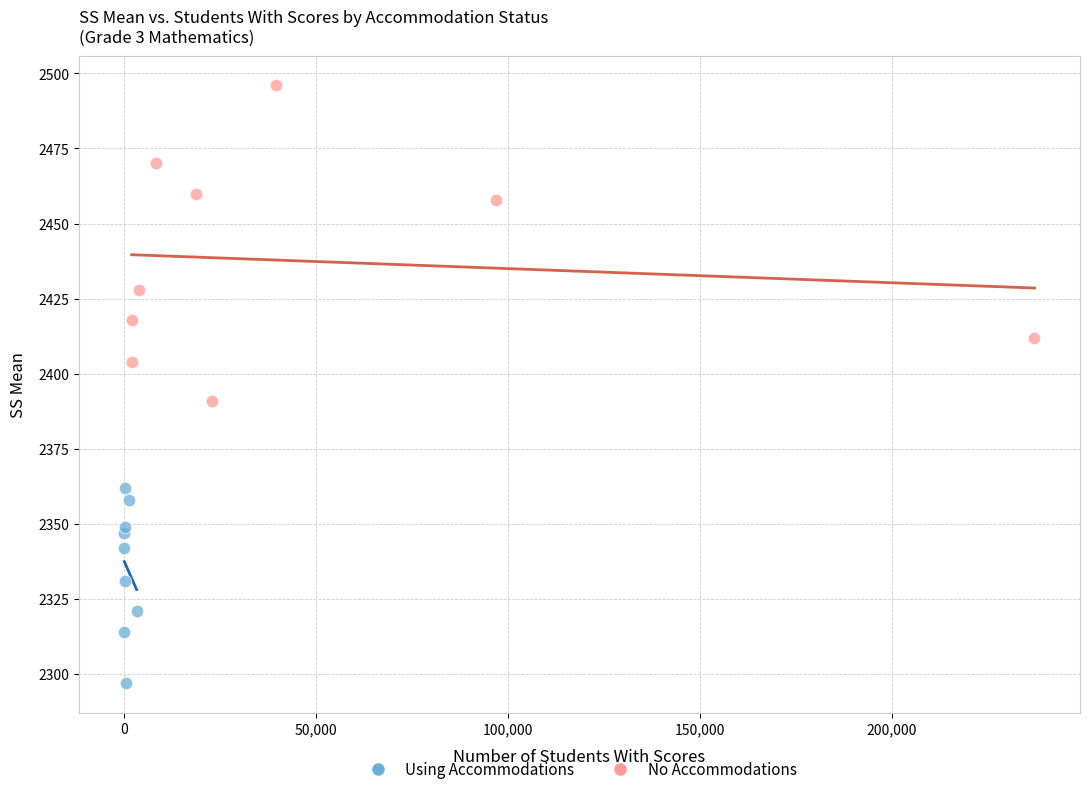

Which series has the widest spread of Y values?

No Accommodations